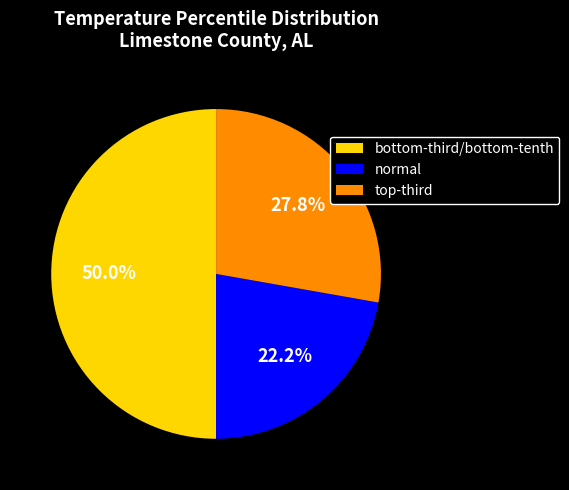

To the nearest percent, what portion does normal represent?

22%